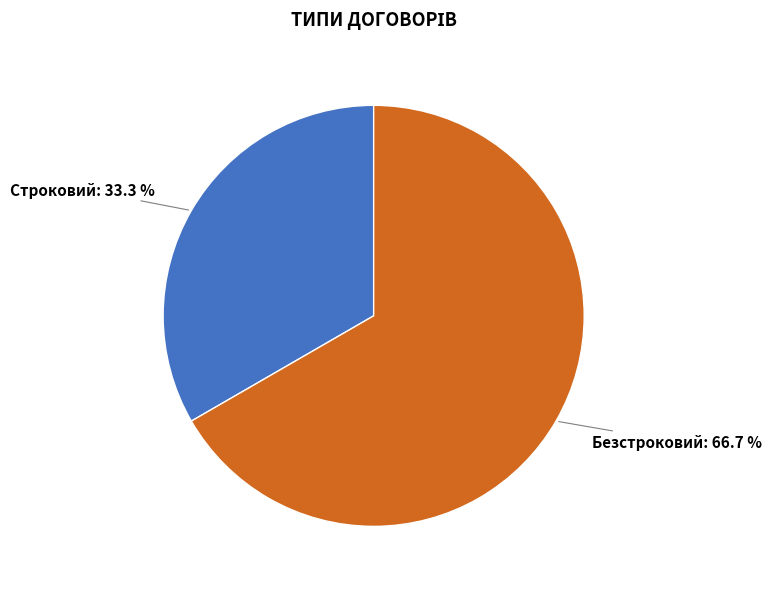

How many segments does this pie chart have?

2